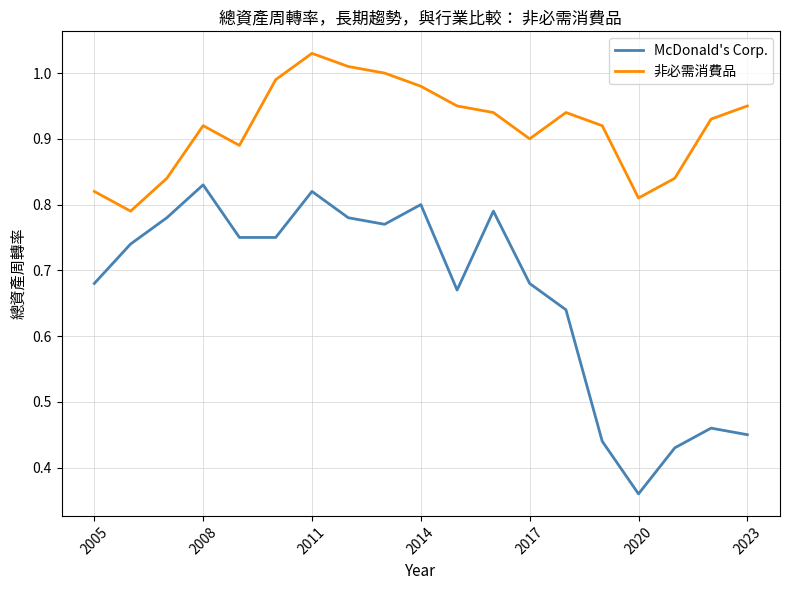

Which series has the largest total across all categories?

非必需消費品